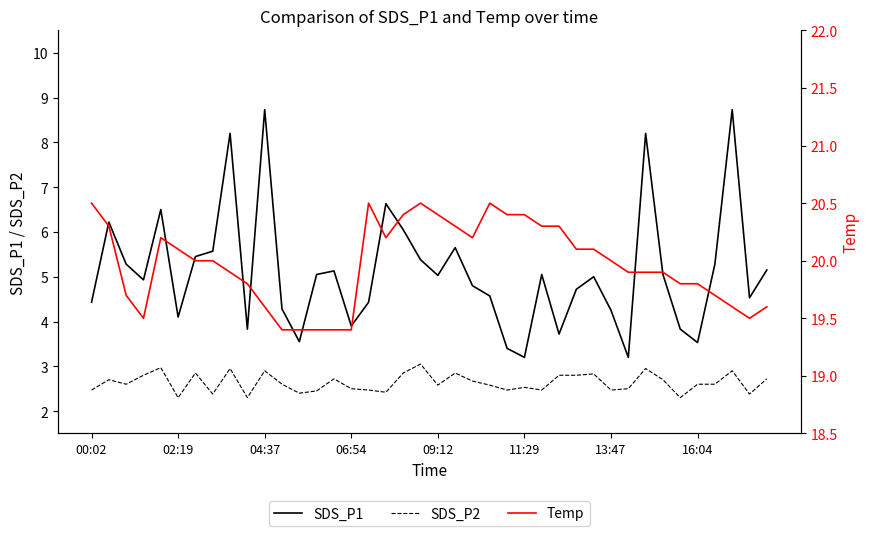

Is it true that SDS_P1 equals 12.3 at 04:37?

False